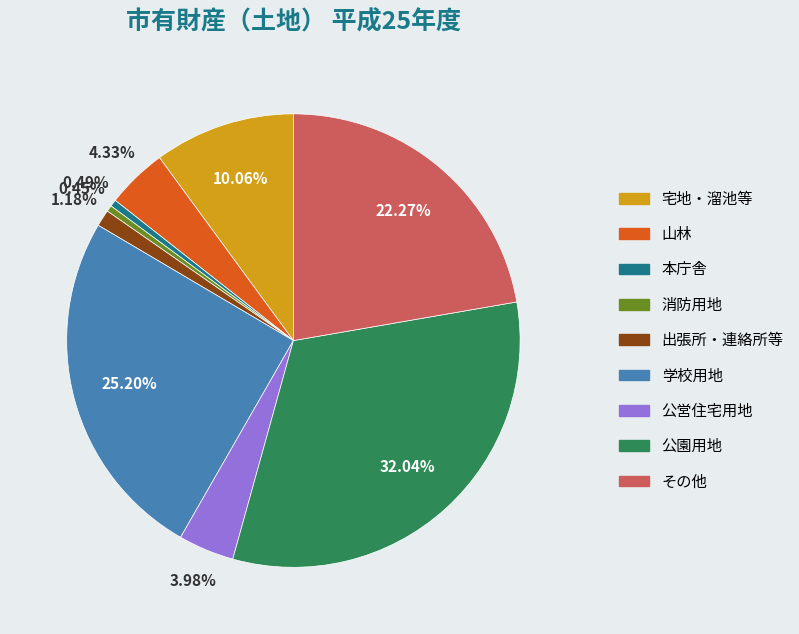

Is there any slice that represents more than half of the pie?

No